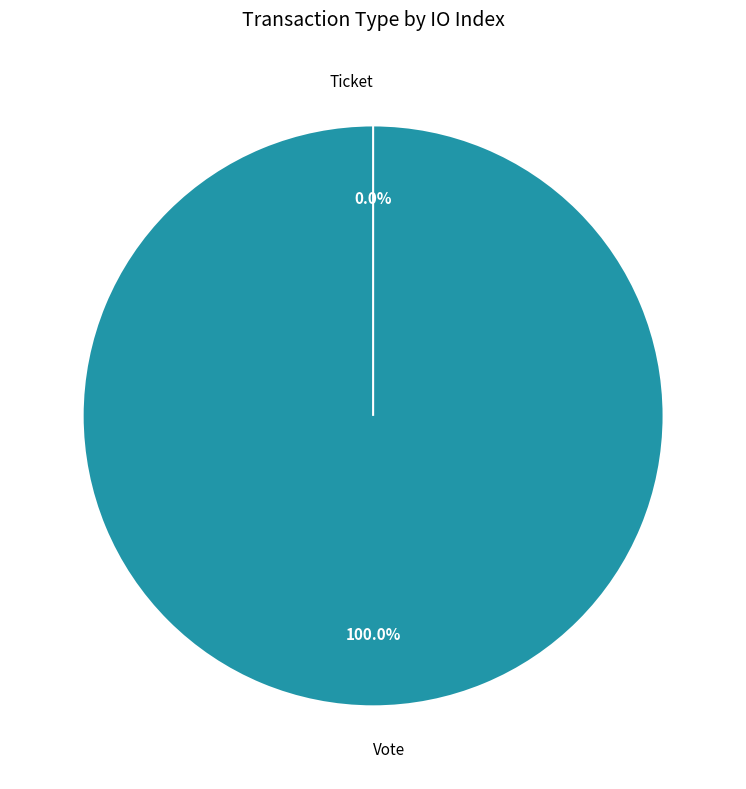

Rank the categories by value from highest to lowest.

Vote, Ticket